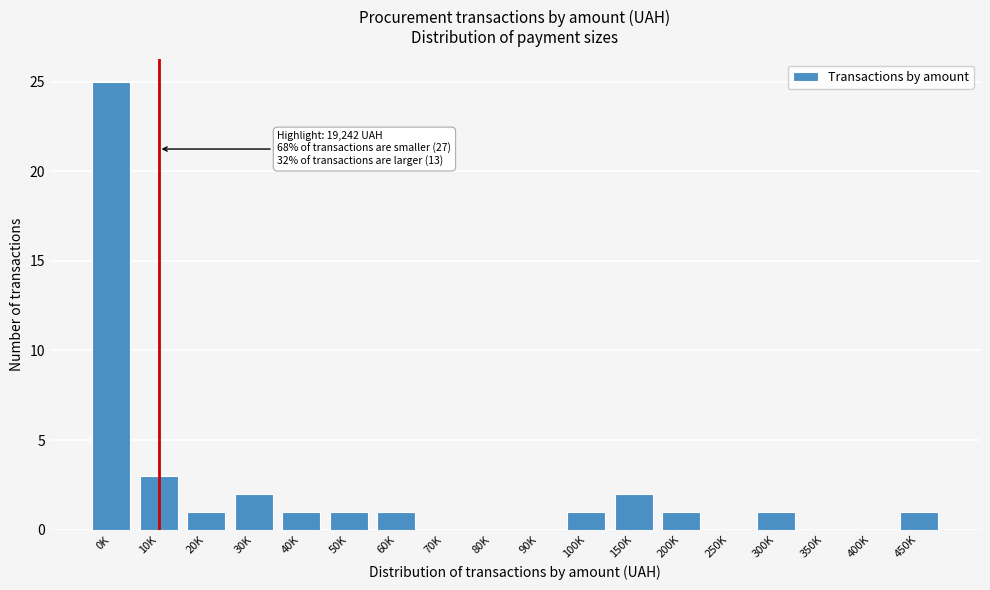

Reading left to right, list all the values displayed in this chart.

0K=25	10K=3	20K=1	30K=2	40K=1	50K=1	60K=1	70K=0	80K=0	90K=0	100K=1	150K=2	200K=1	250K=0	300K=1	350K=0	400K=0	450K=1